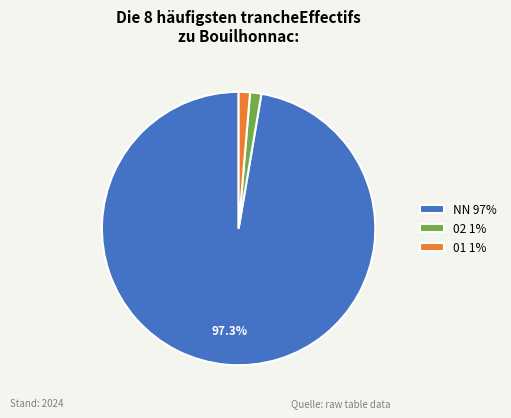

Do 01 1% and 02 1% together represent more than half of the pie?

No